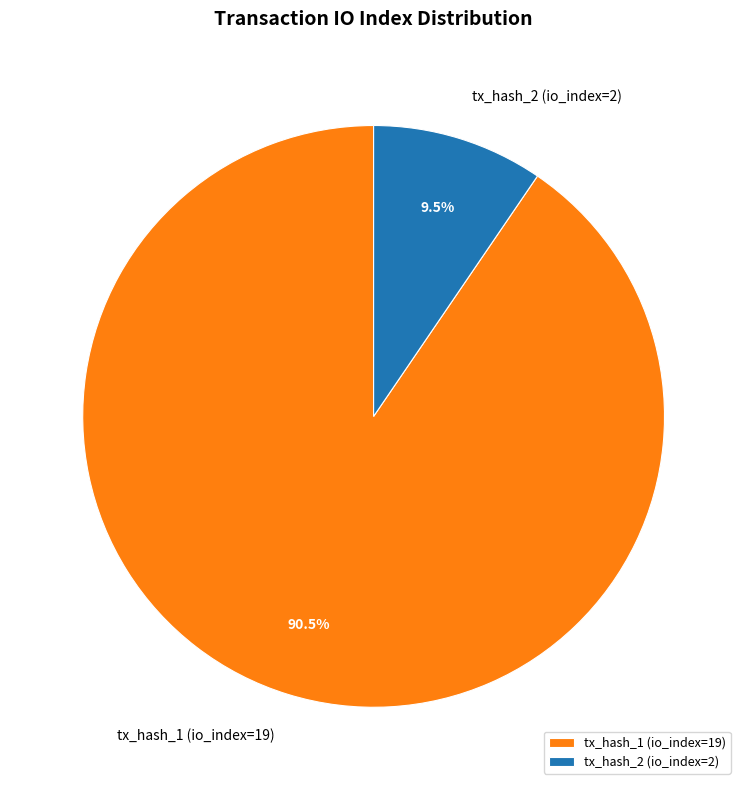

What is the largest slice in the pie chart?

tx_hash_1 (io_index=19)